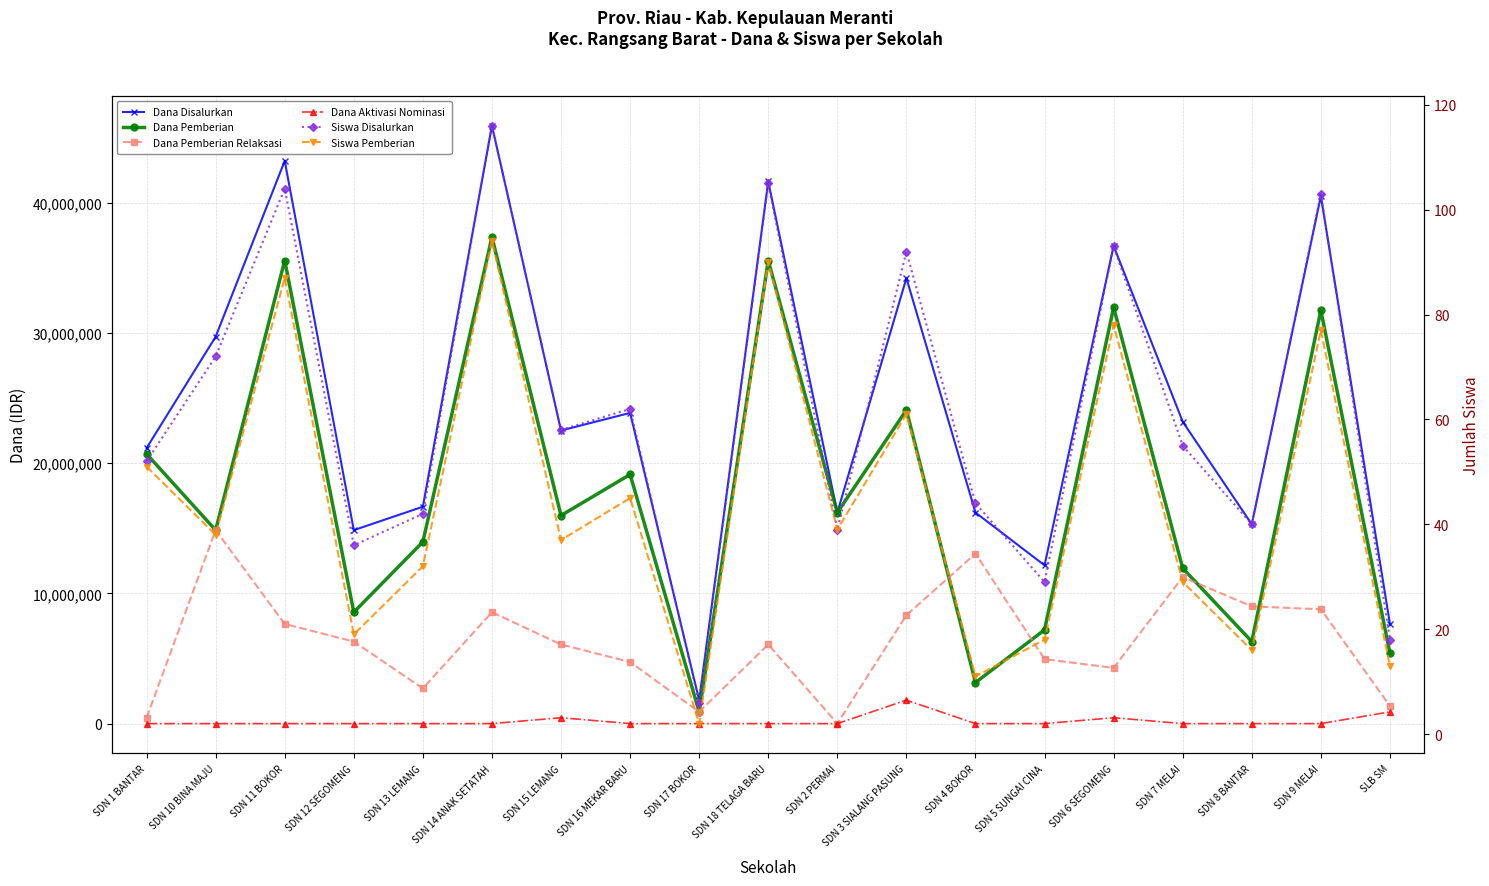

Between SDN 14 ANAK SETATAH and SDN 17 BOKOR, which series saw the biggest shift?

Dana Disalurkan